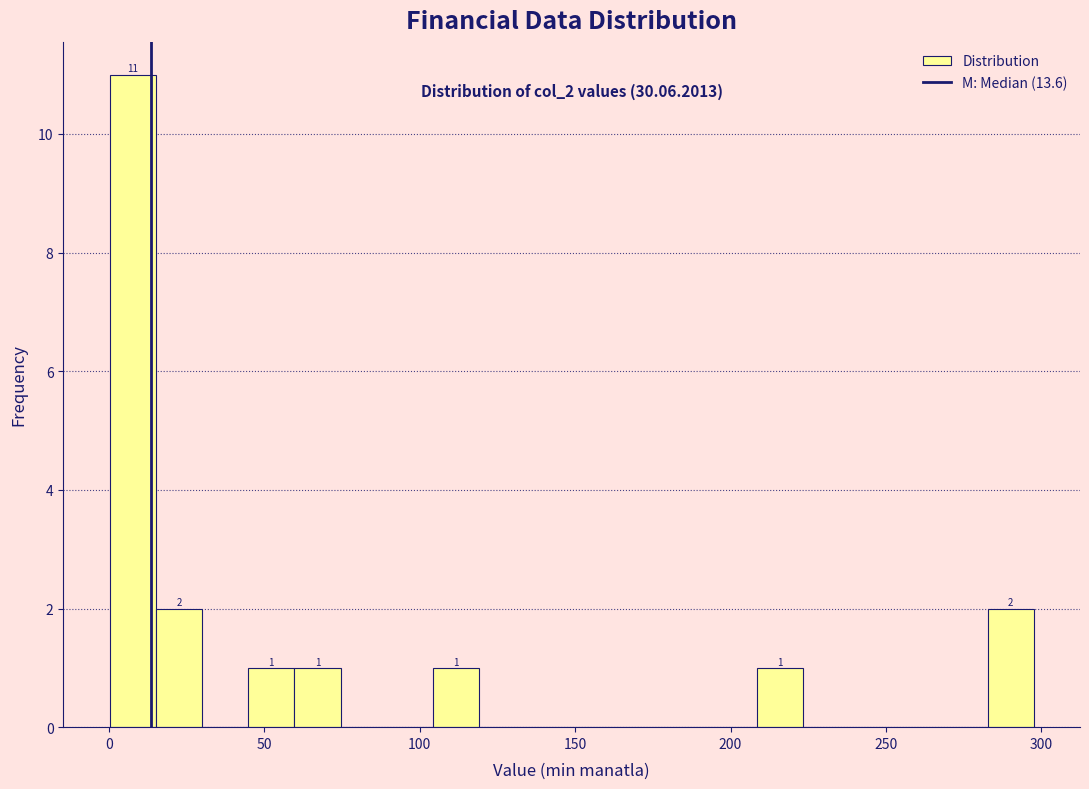

Around what value on the x-axis is the tallest bar? Give the approximate position of its centre, as read against the axis.

10